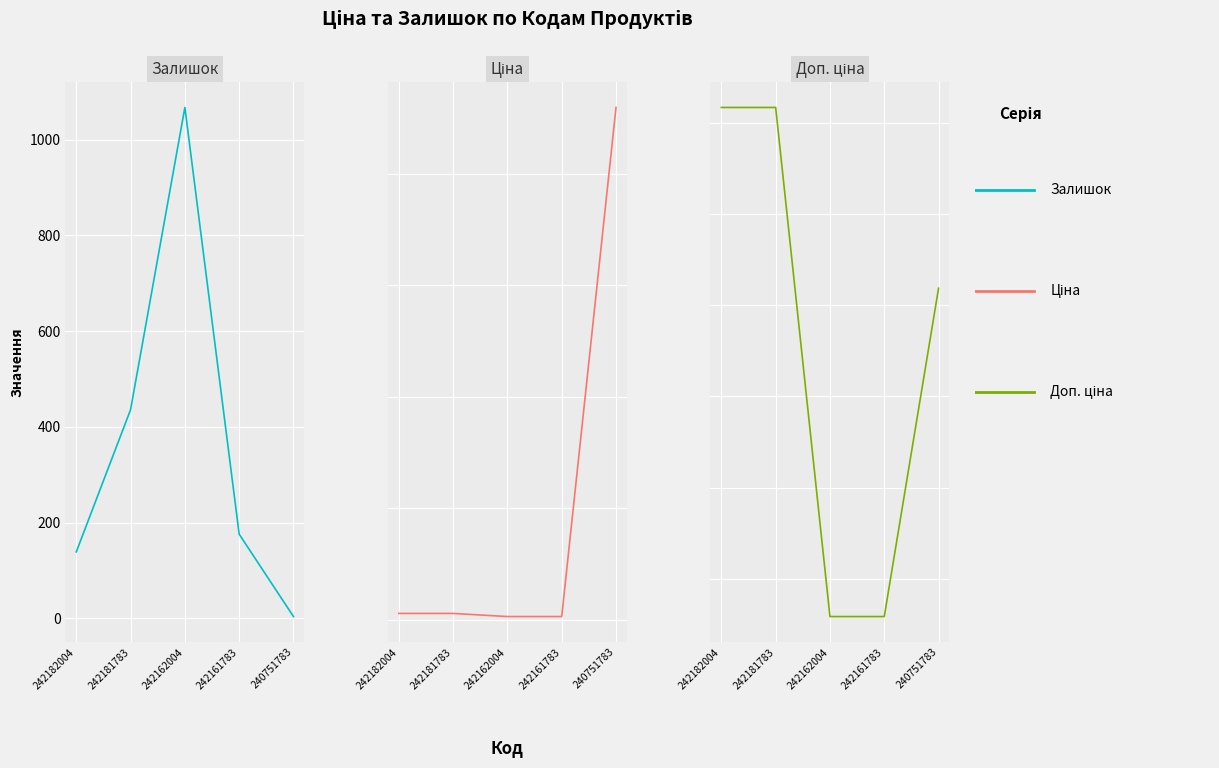

Reading left to right, transcribe all the data shown in this chart.

Залишок: 242182004=139.0	242181783=436.0	242162004=1067.0	242161783=176.0	240751783=4.0
Ціна: 242182004=111.7	242181783=111.7	242162004=55.9	242161783=55.9	240751783=9185.9
Доп. ціна: 242182004=11169.0	242181783=11169.0	242162004=5585.0	242161783=5585.0	240751783=9185.9